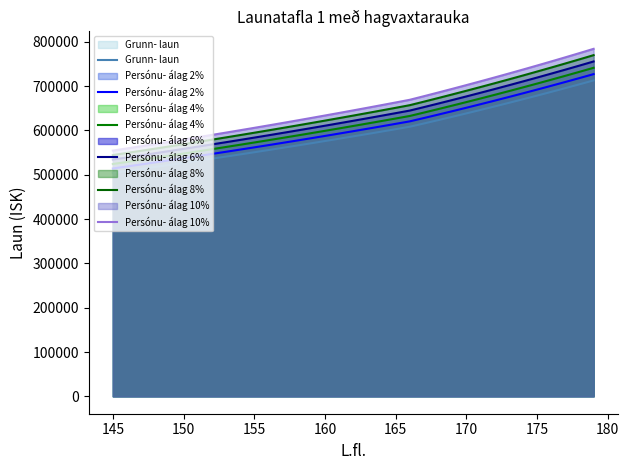

How many data points in Persónu- álag 8% are above 633407?

17